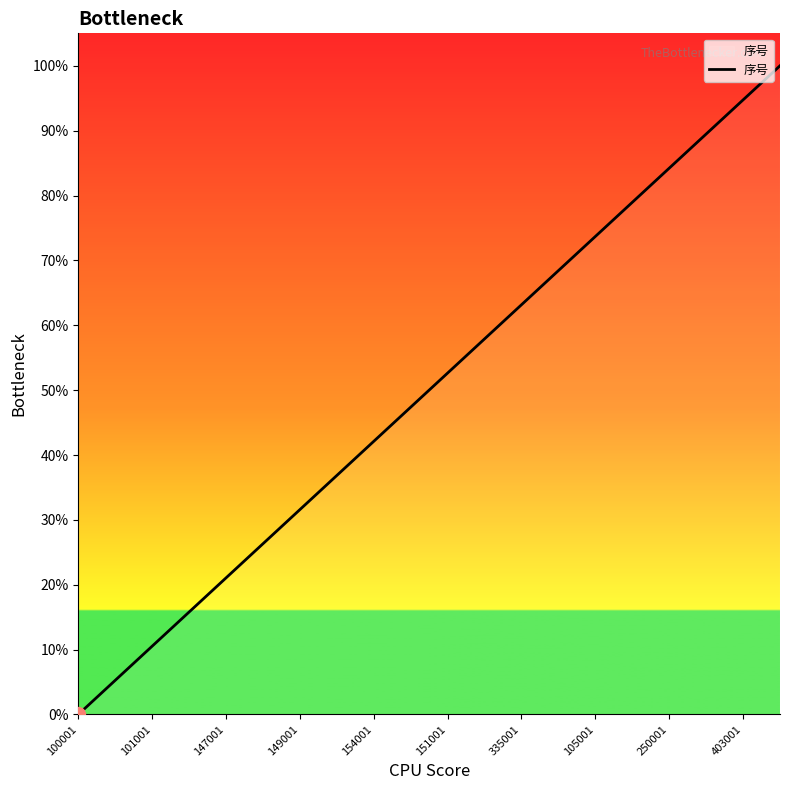

How many lines are shown in the chart?

1